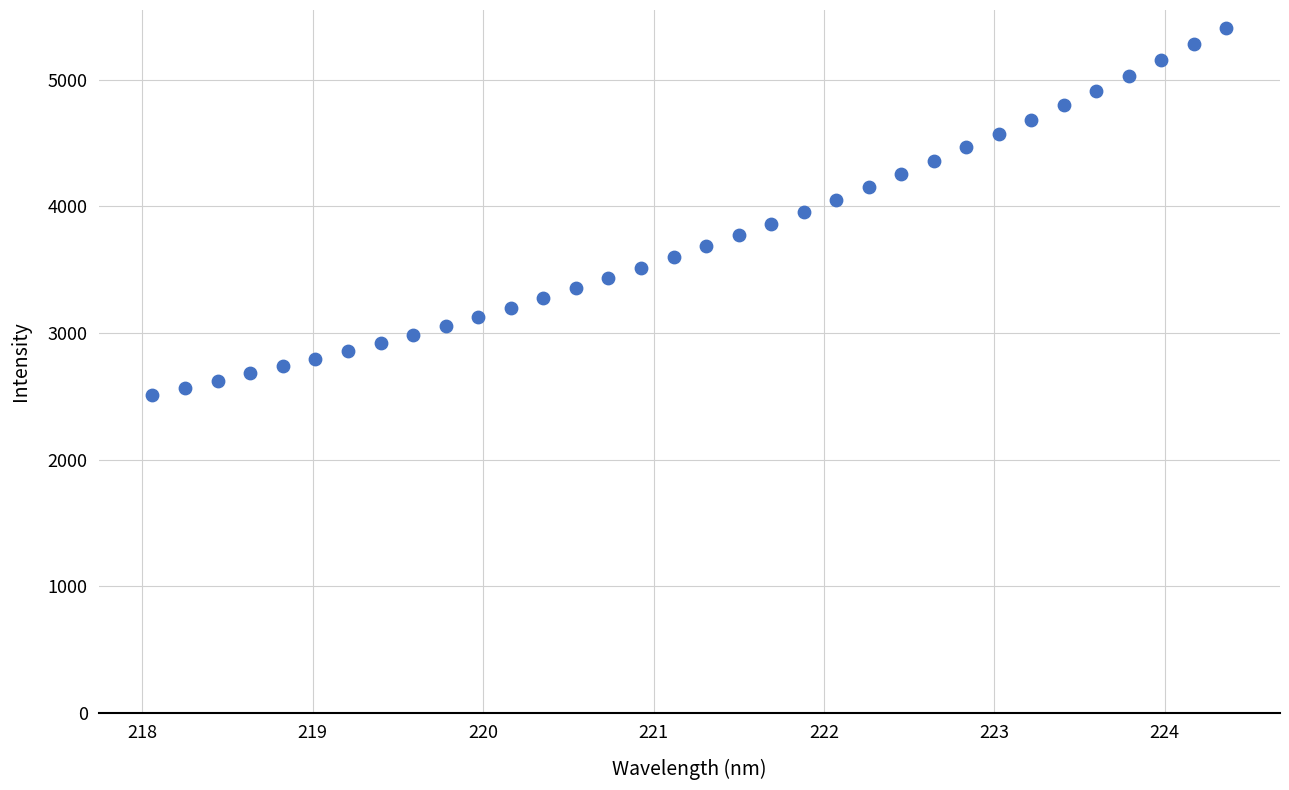

What is the range of X values (max minus min)?

6.3